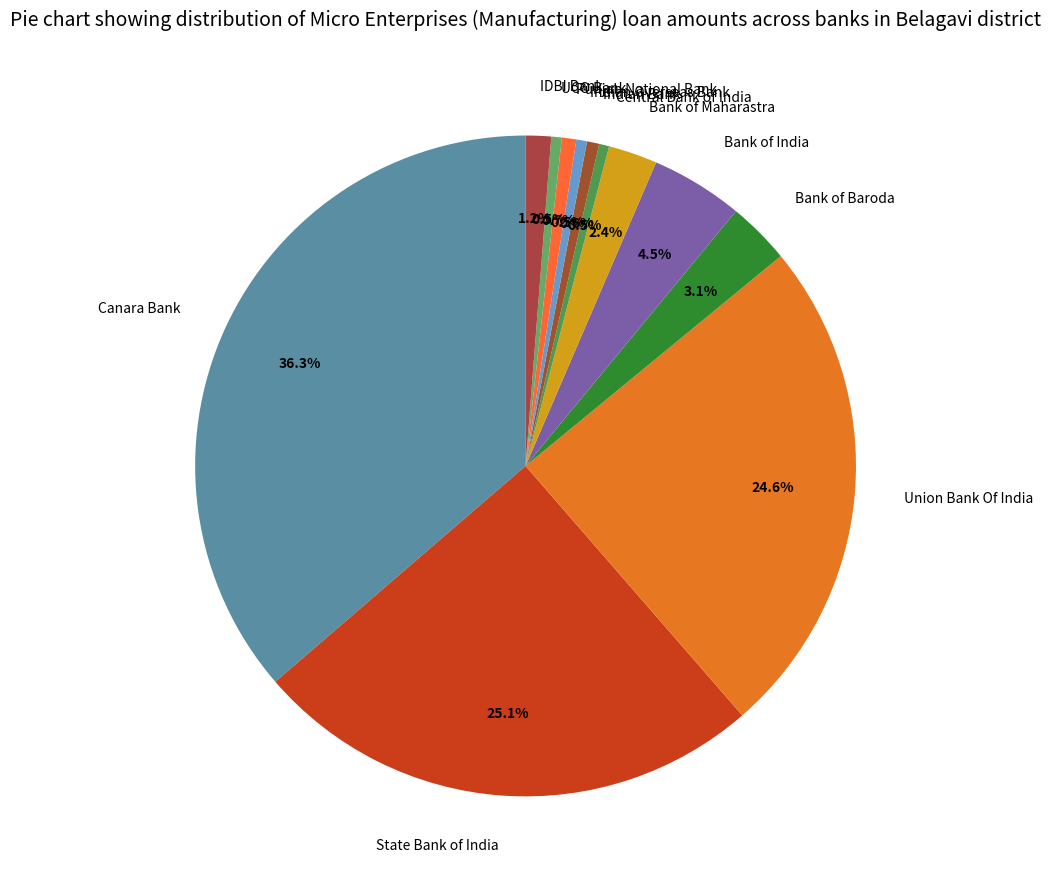

To the nearest percent, what is the combined percentage of Bank of Maharastra and Punjab National Bank?

3%